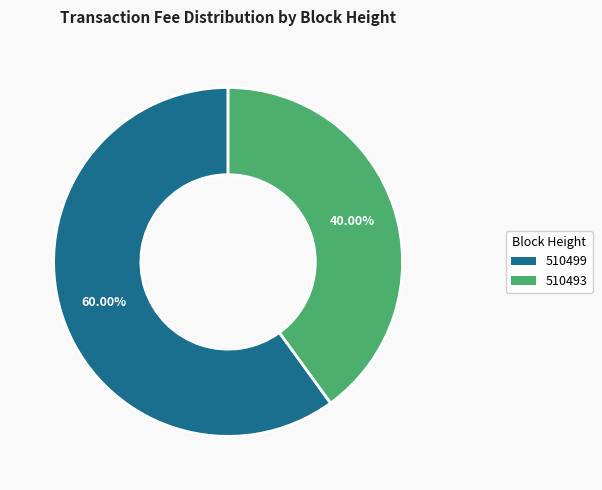

True or false: 510499 accounts for 60% of the total.

True